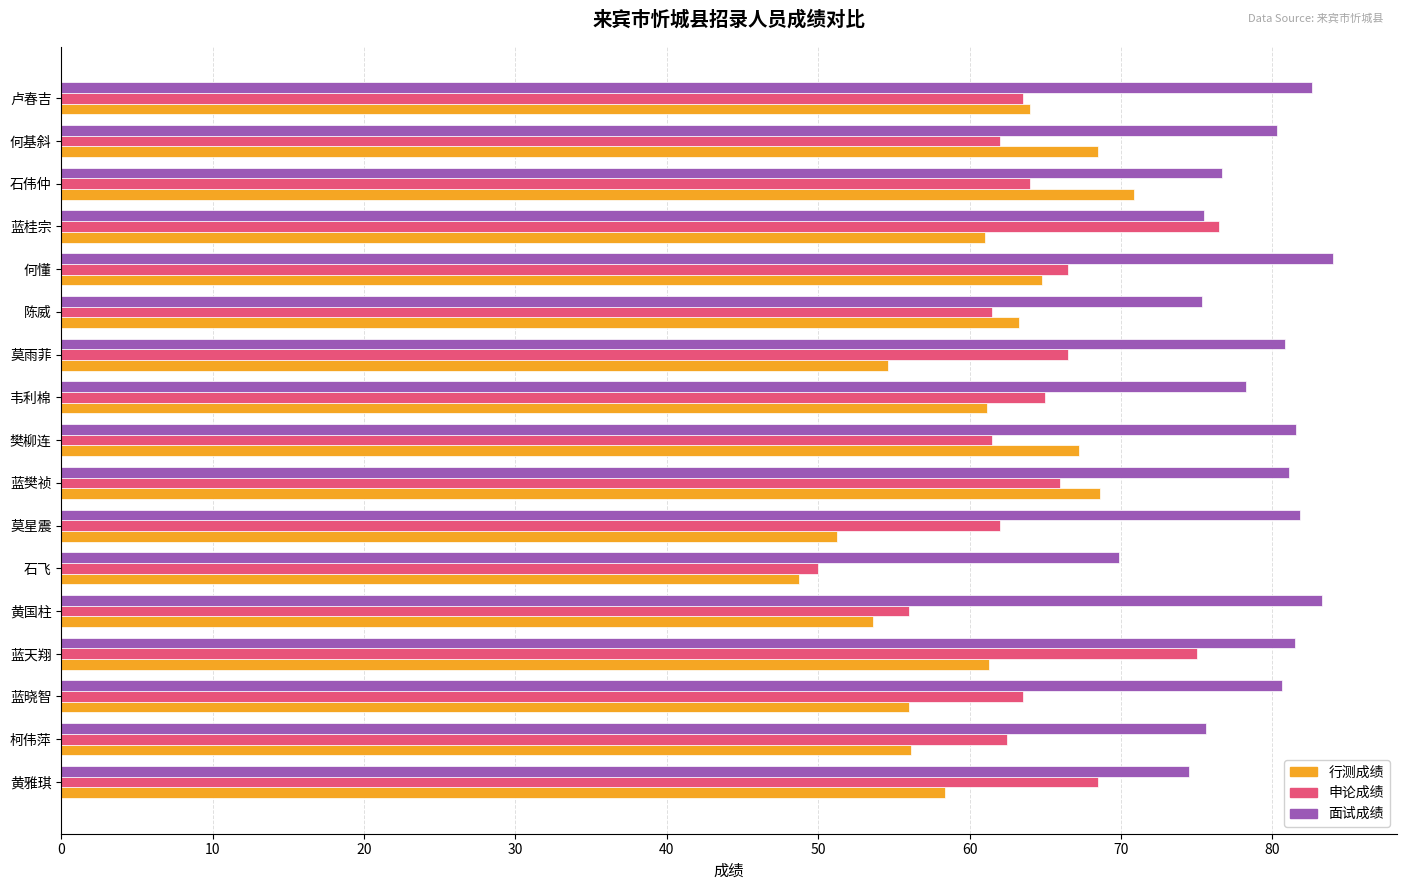

List the series in order of their overall mean, highest first.

面试成绩, 申论成绩, 行测成绩